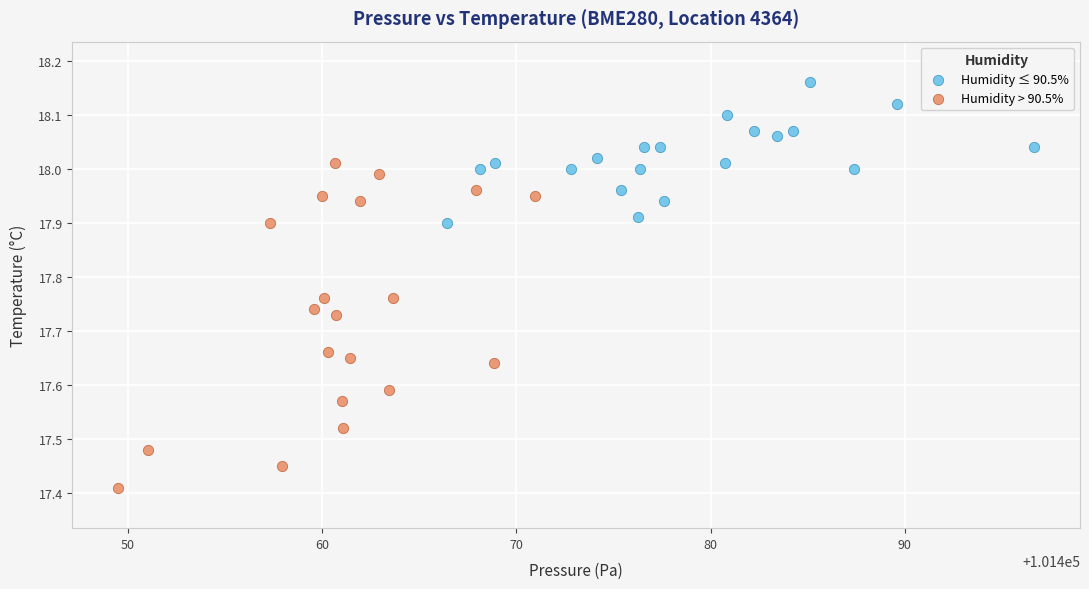

Which series has the largest Y range (max minus min)?

Humidity > 90.5%